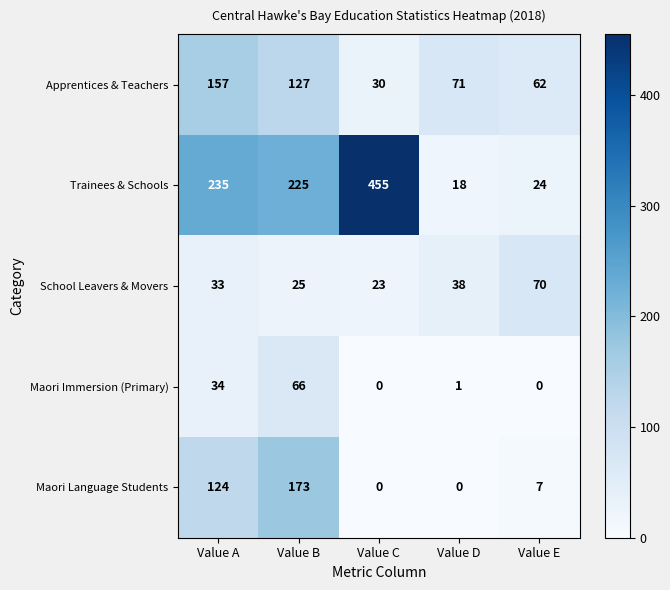

What is the sum of all Maori Language Students values?

304